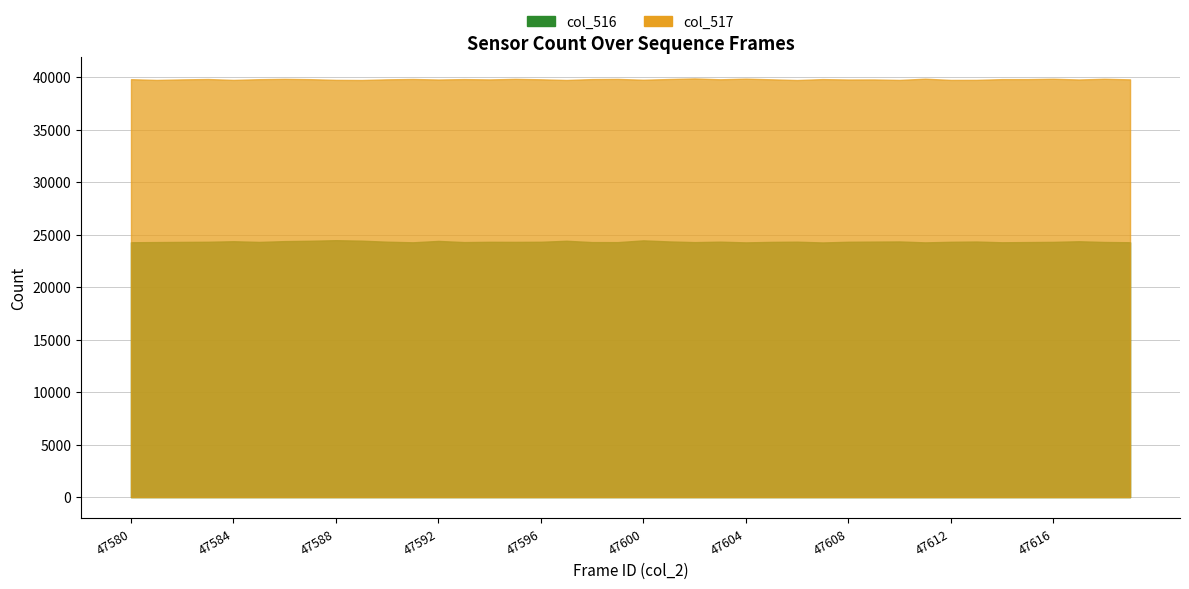

What is the greatest value displayed?

47619